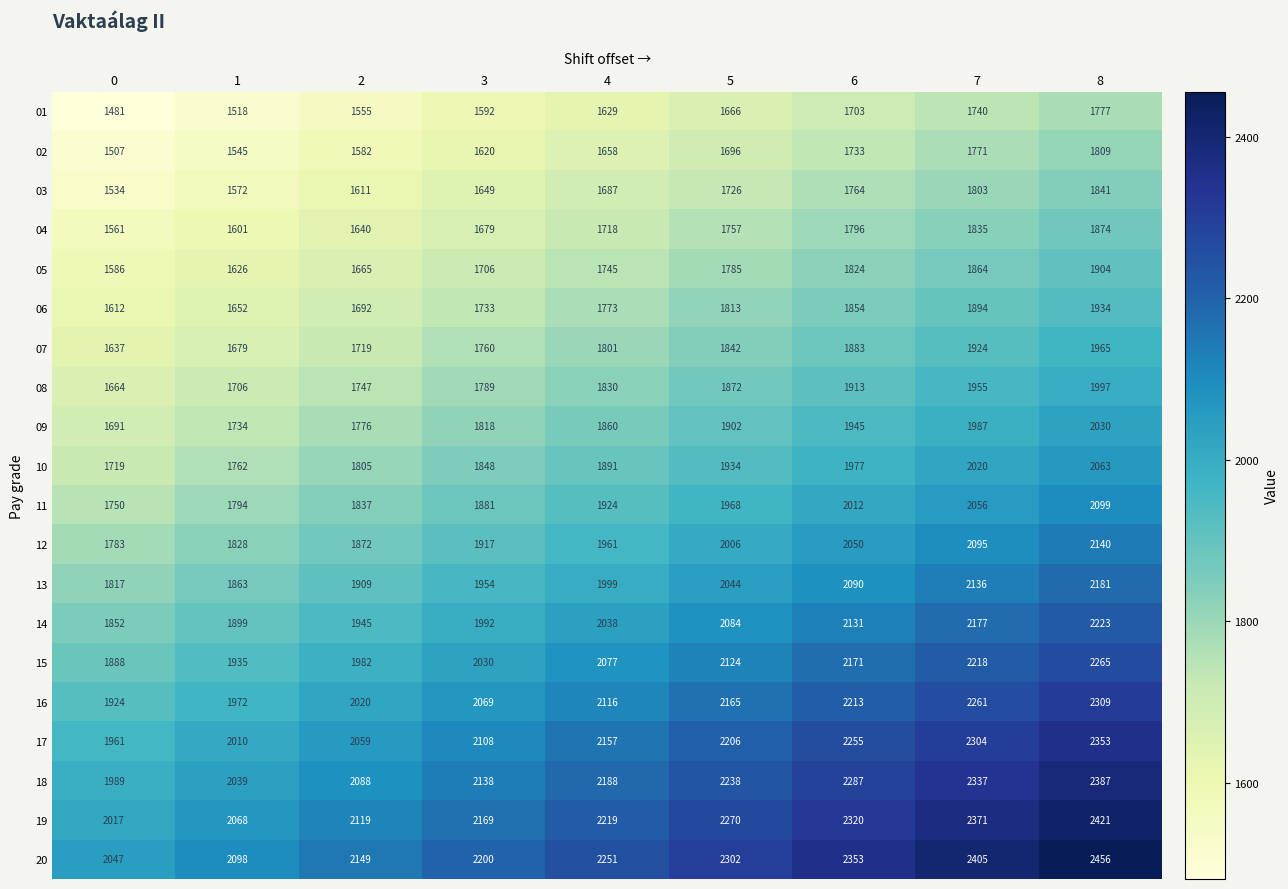

Rank the series at 6 from lowest to highest value.

01, 02, 03, 04, 05, 06, 07, 08, 09, 10, 11, 12, 13, 14, 15, 16, 17, 18, 19, 20